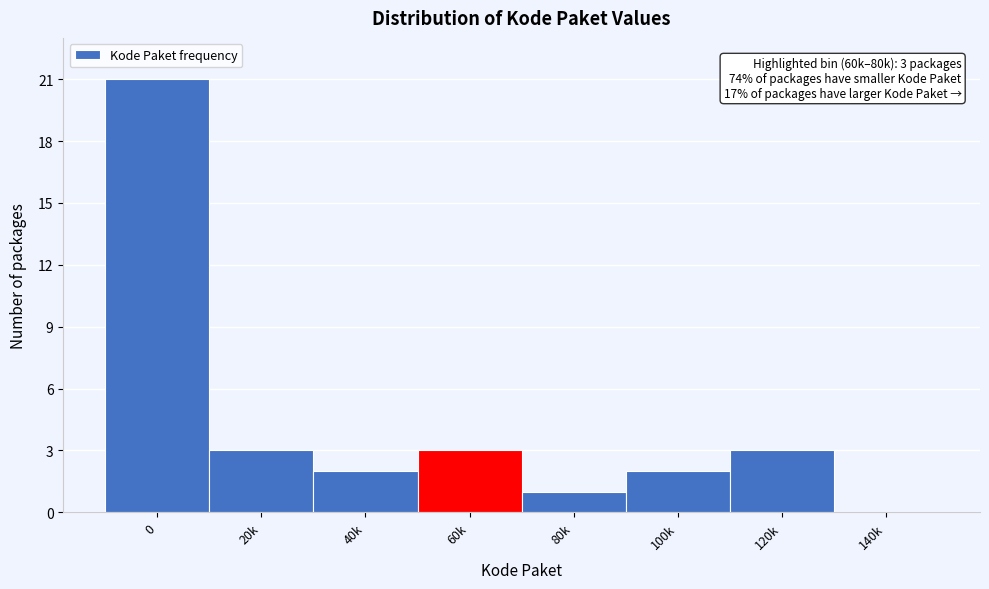

Reading left to right, extract all data points from this chart.

0=21	20k=3	40k=2	60k=3	80k=1	100k=2	120k=3	140k=0